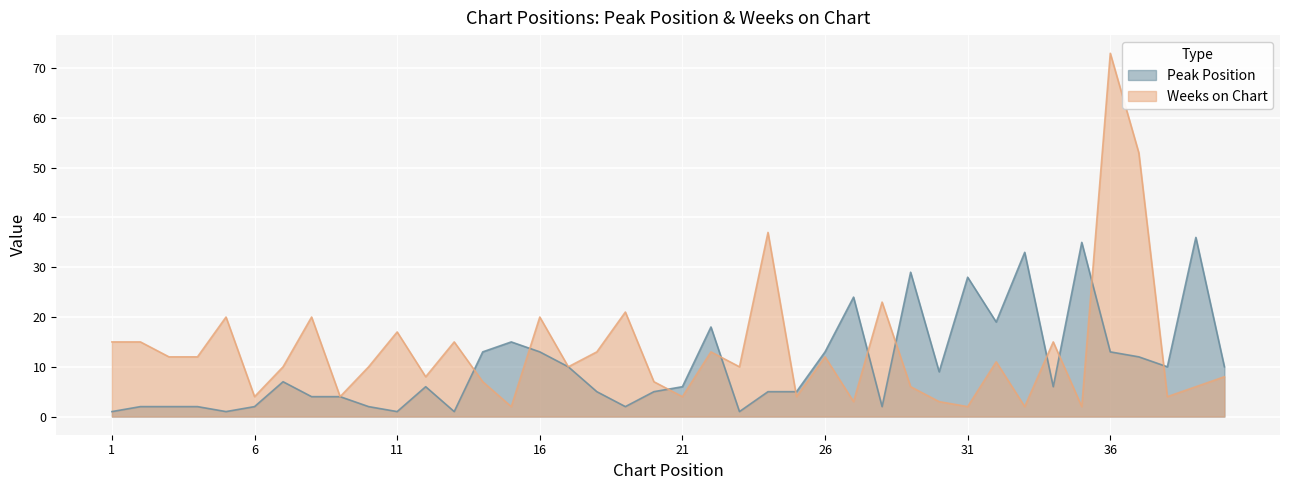

What is the maximum value for Weeks on Chart?

73